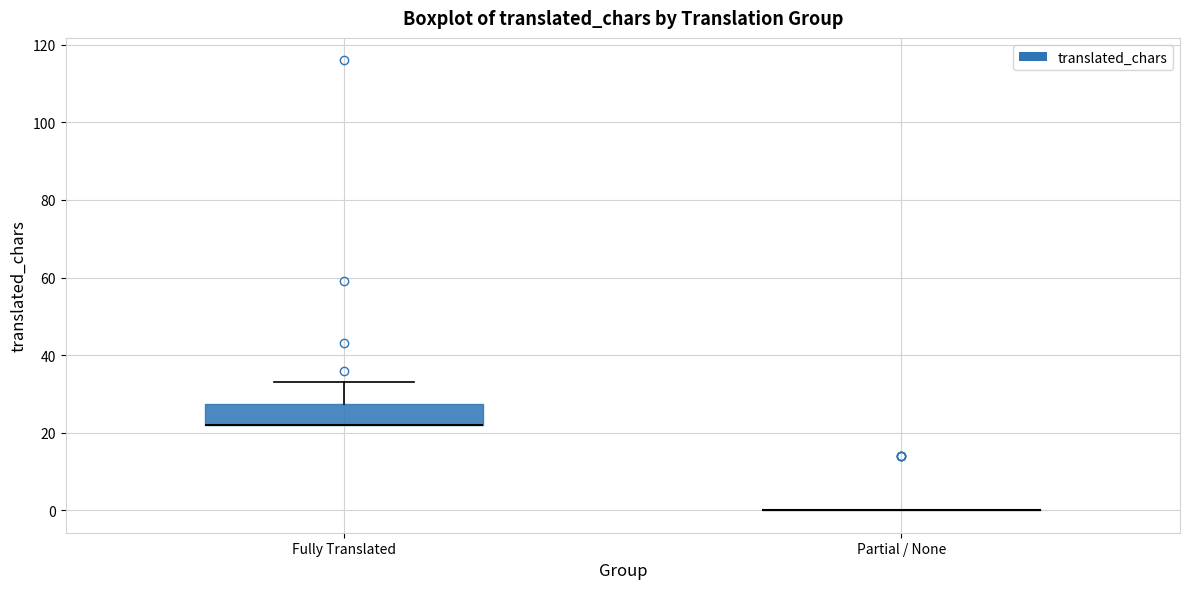

Comparing the boxes themselves (not the whiskers), which one is the tallest?

Fully Translated